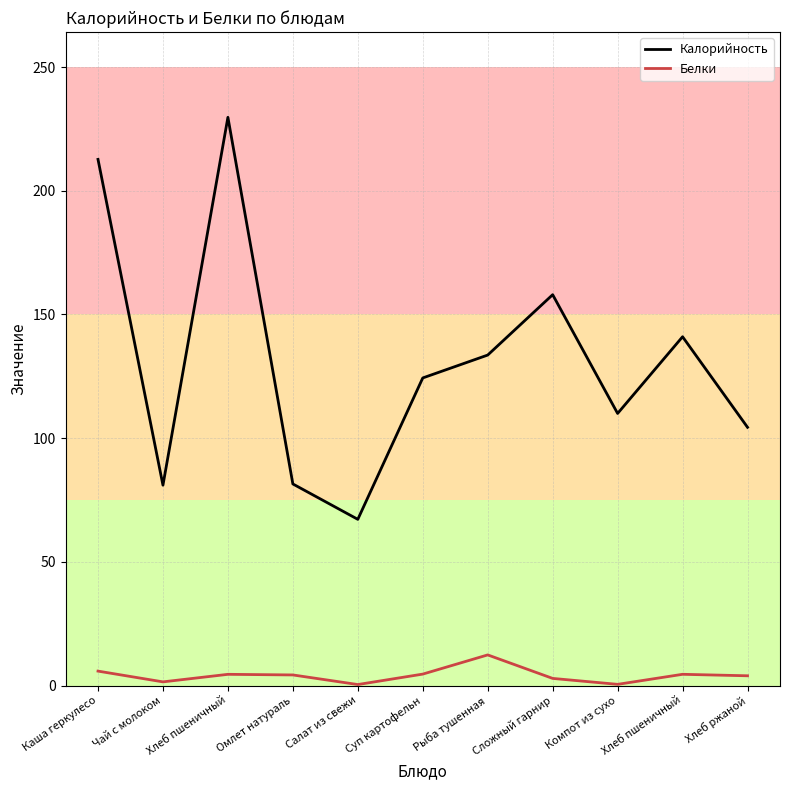

What are all the series names shown in the legend?

Калорийность, Белки